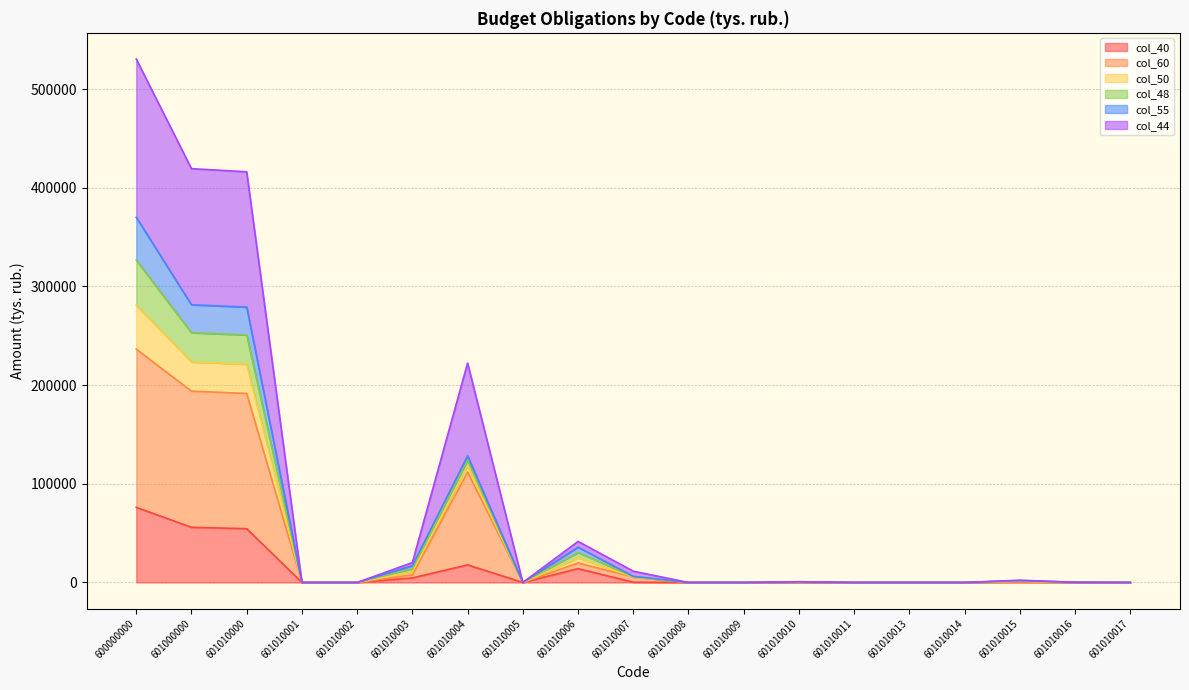

What is the greatest value displayed?

530385.2